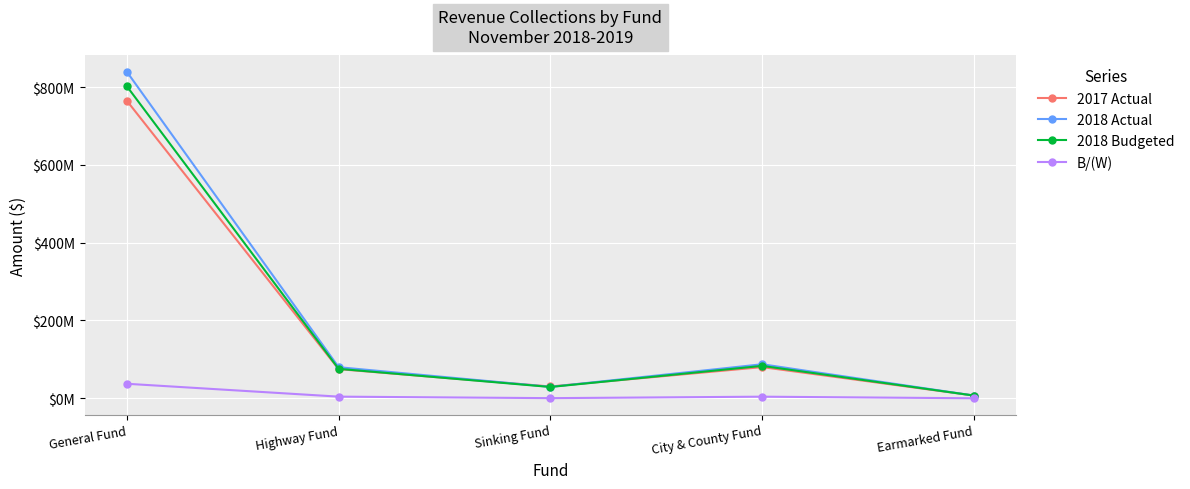

What are all the series names shown in the legend?

2017 Actual, 2018 Actual, 2018 Budgeted, B/(W)